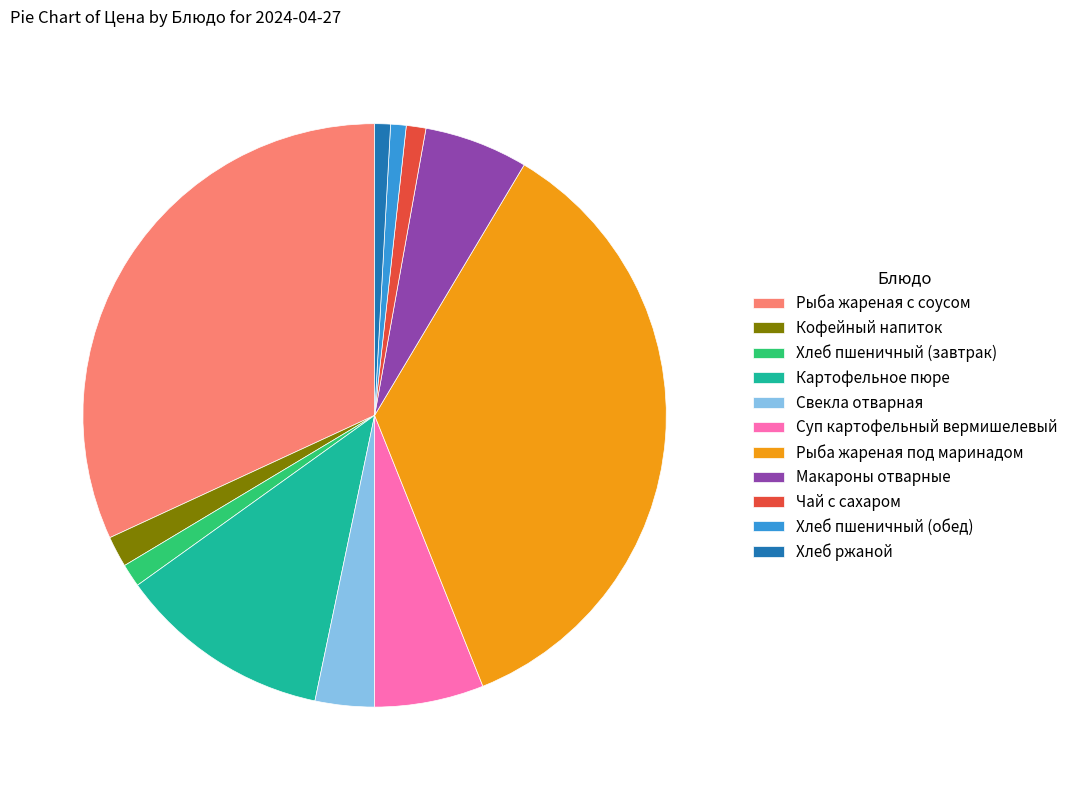

What is the ratio of the value at Хлеб пшеничный (завтрак) to the value at Свекла отварная?

0.4